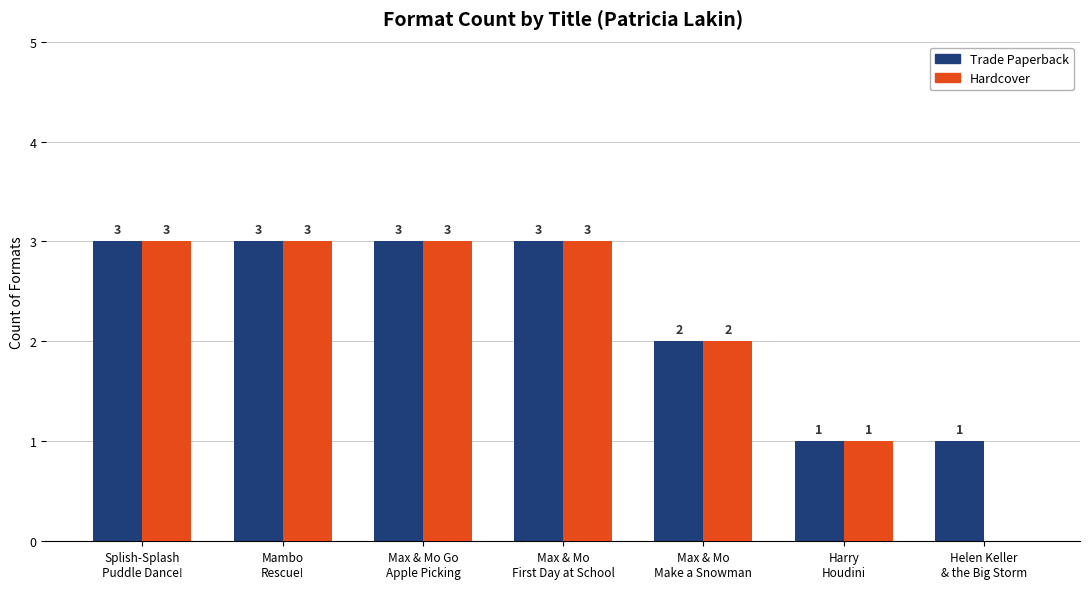

Count the Hardcover values in the range 1 to 3.

6